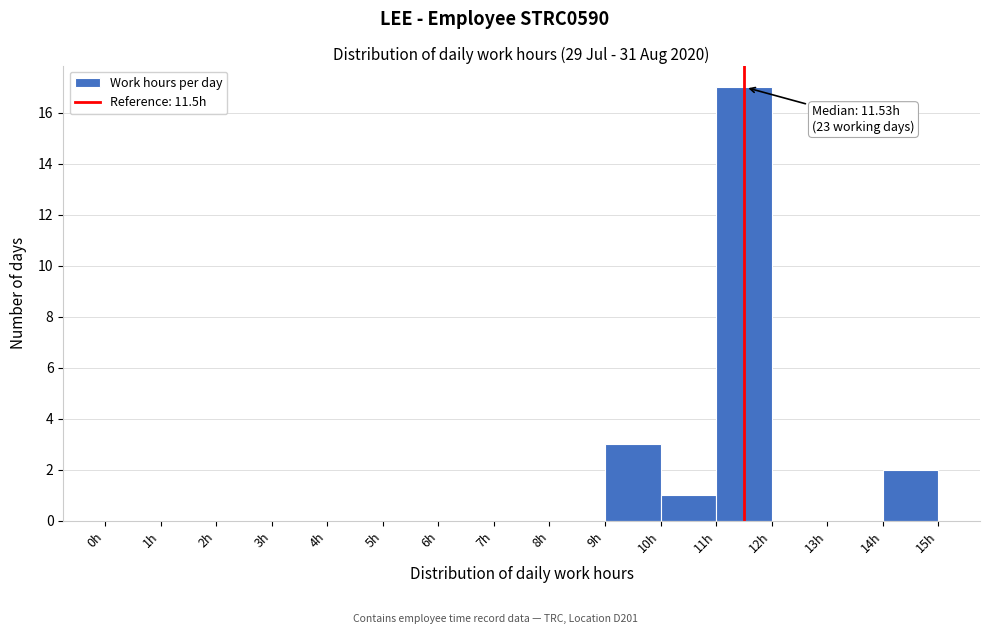

Which range on the x-axis has the tallest bar?

11 to 12